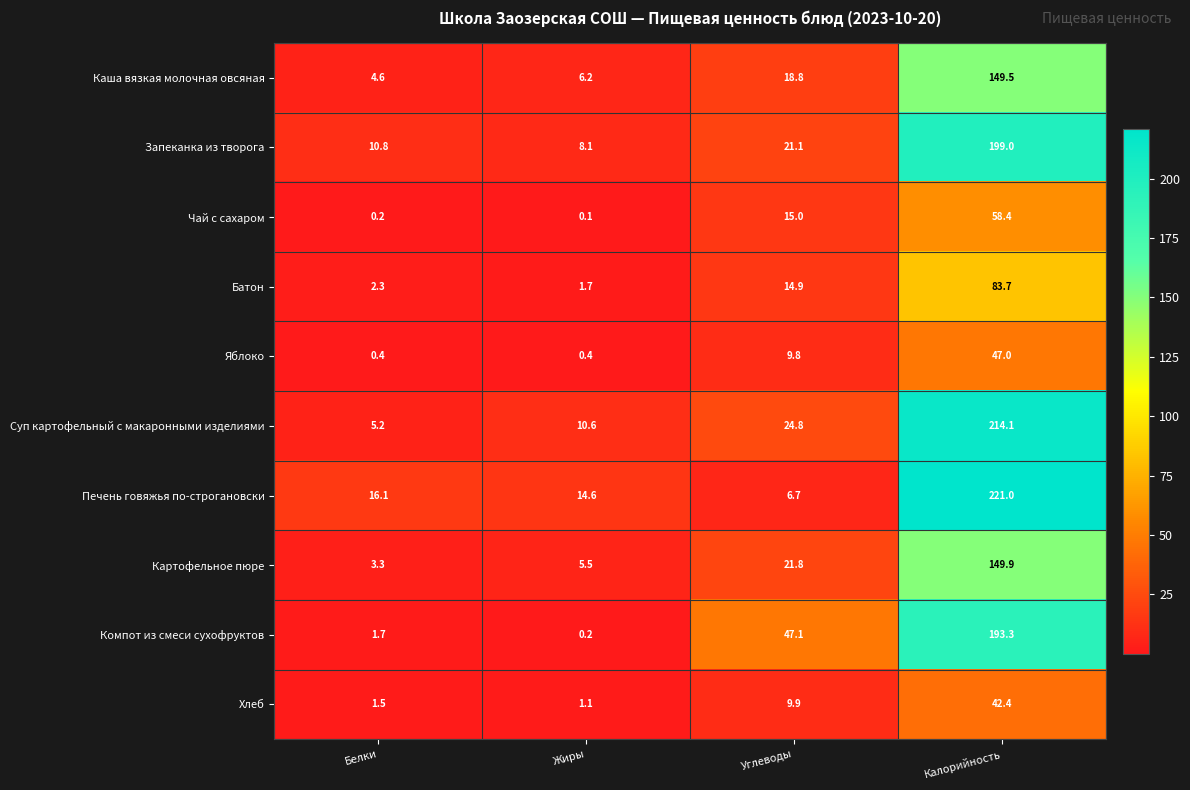

At which category does the chart reach its peak across all series?

Калорийность